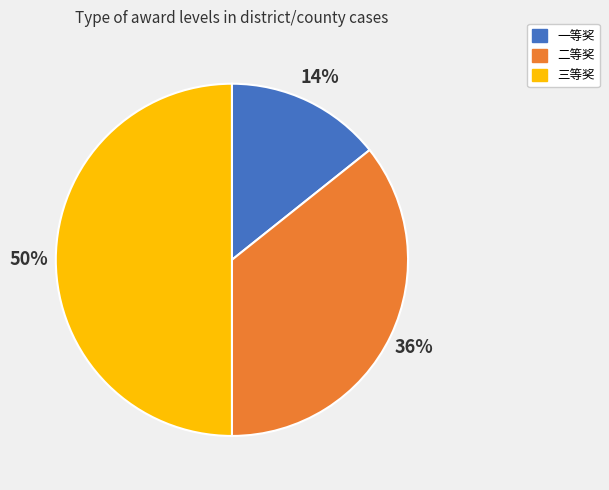

How many segments does this pie chart have?

3